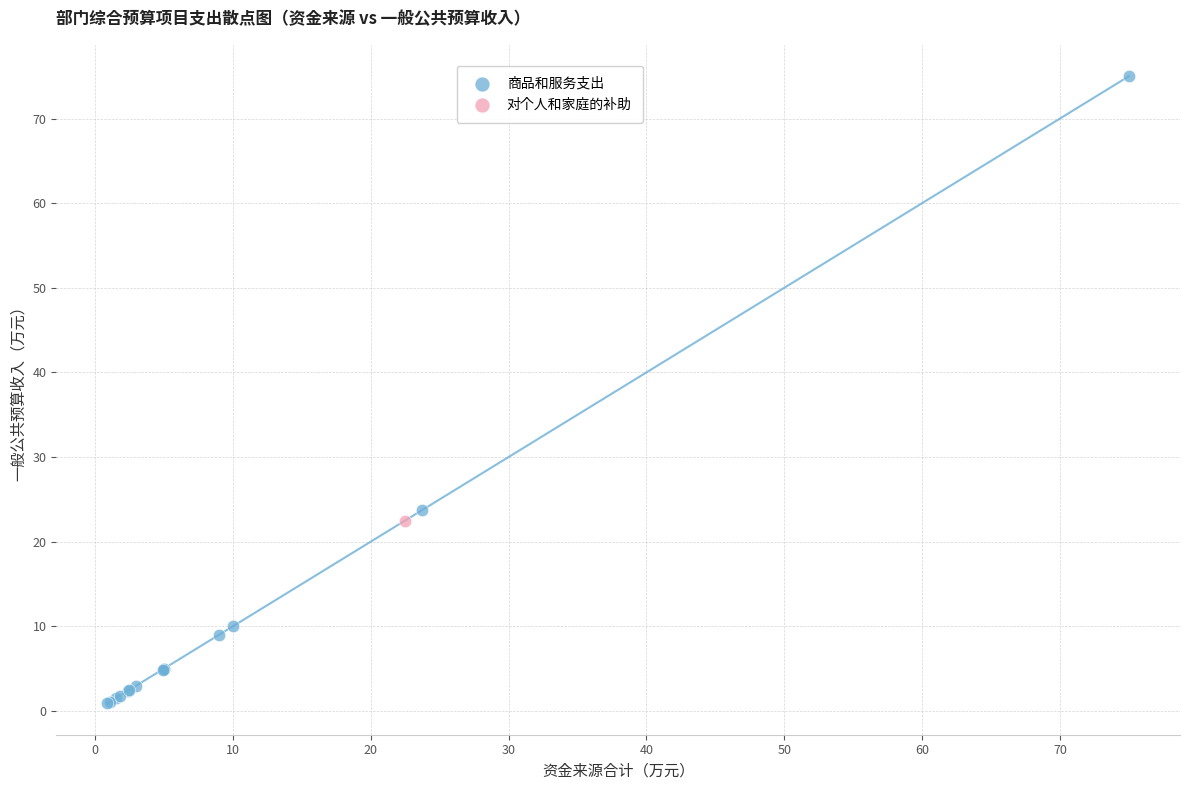

What are all the series names shown in the legend?

商品和服务支出, 对个人和家庭的补助